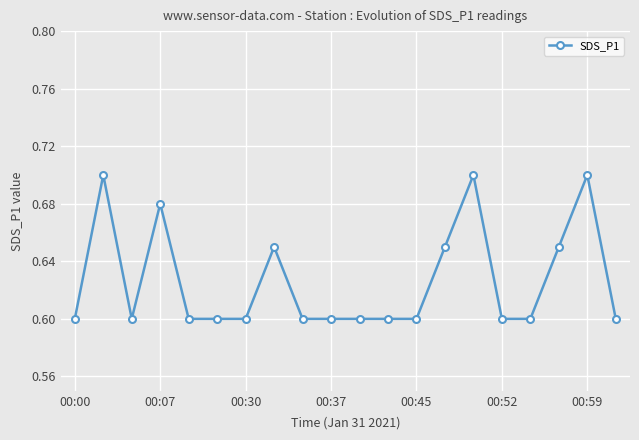

How many values are between 0 and 1?

20